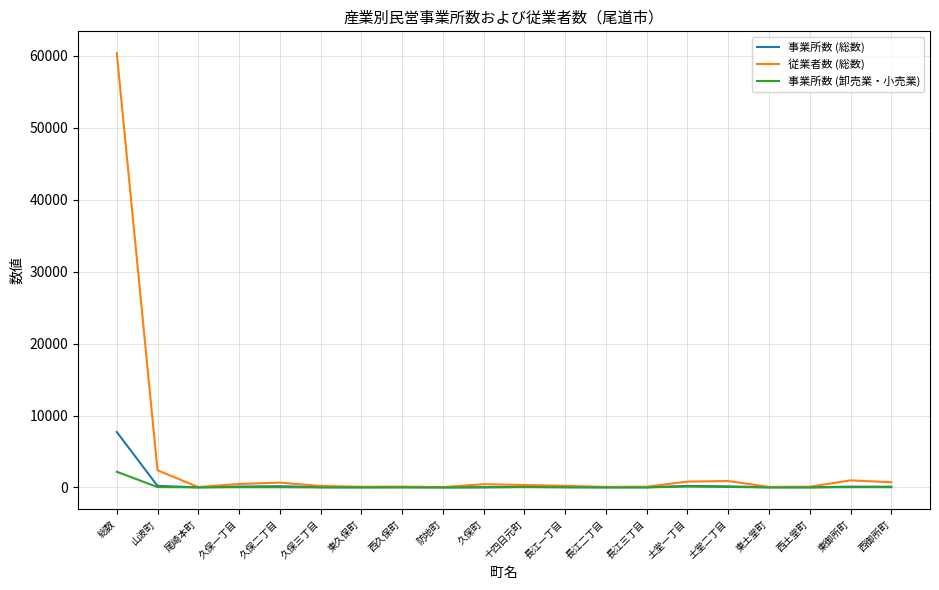

Rank the series by their maximum value, from lowest to highest.

事業所数 (卸売業・小売業), 事業所数 (総数), 従業者数 (総数)